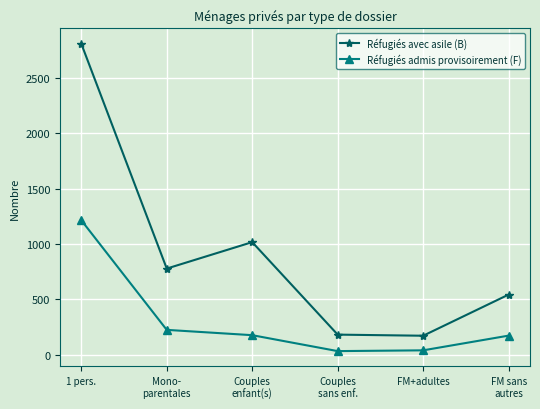

Between 1 pers. and FM sans
autres, which series saw the biggest shift?

Réfugiés avec asile (B)